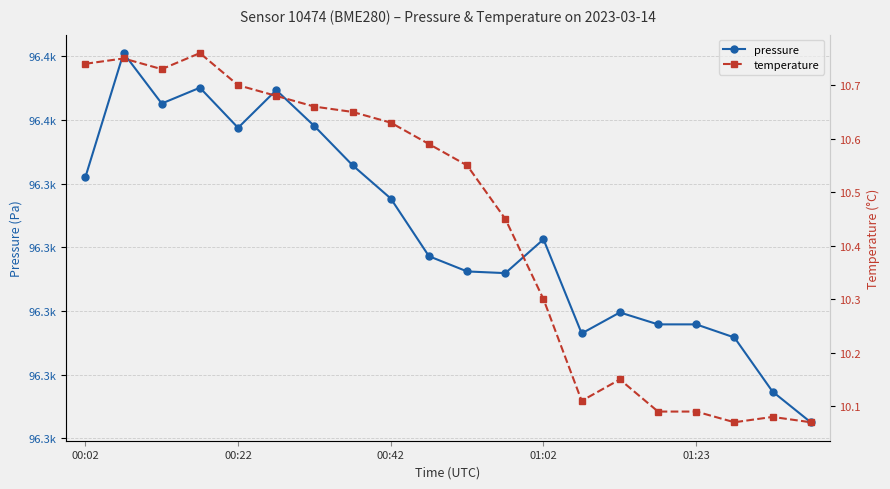

What is the average value of the temperature series?

10.4